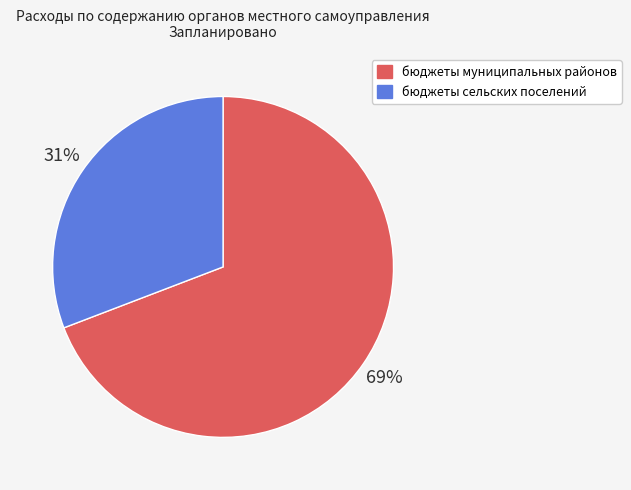

To the nearest percent, what is the combined percentage of бюджеты муниципальных районов and бюджеты сельских поселений?

100%